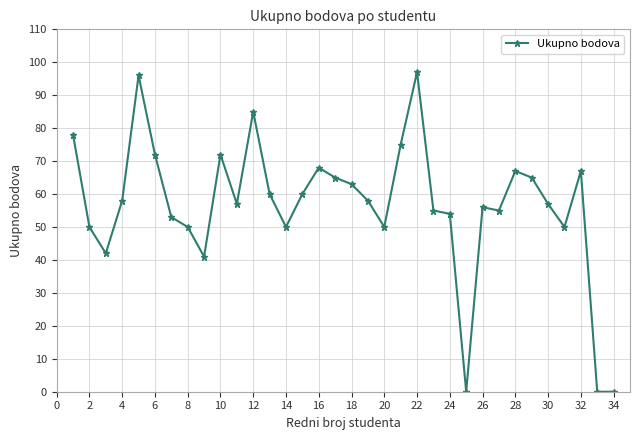

What is the average value?

57